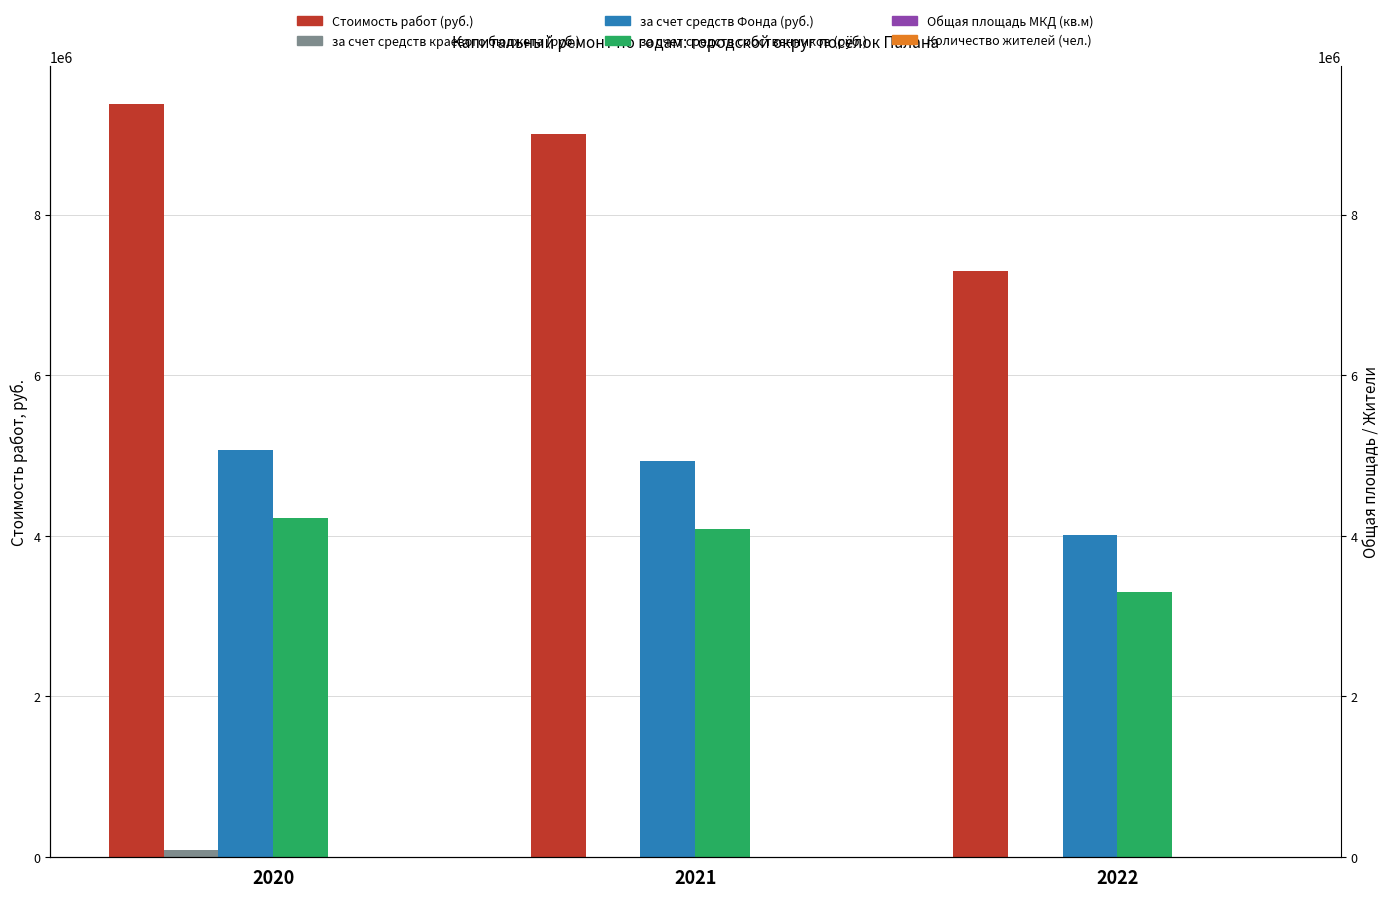

What is the sum of the за счет средств Фонда (руб.) values at 2022 and 2020?

9076518.5